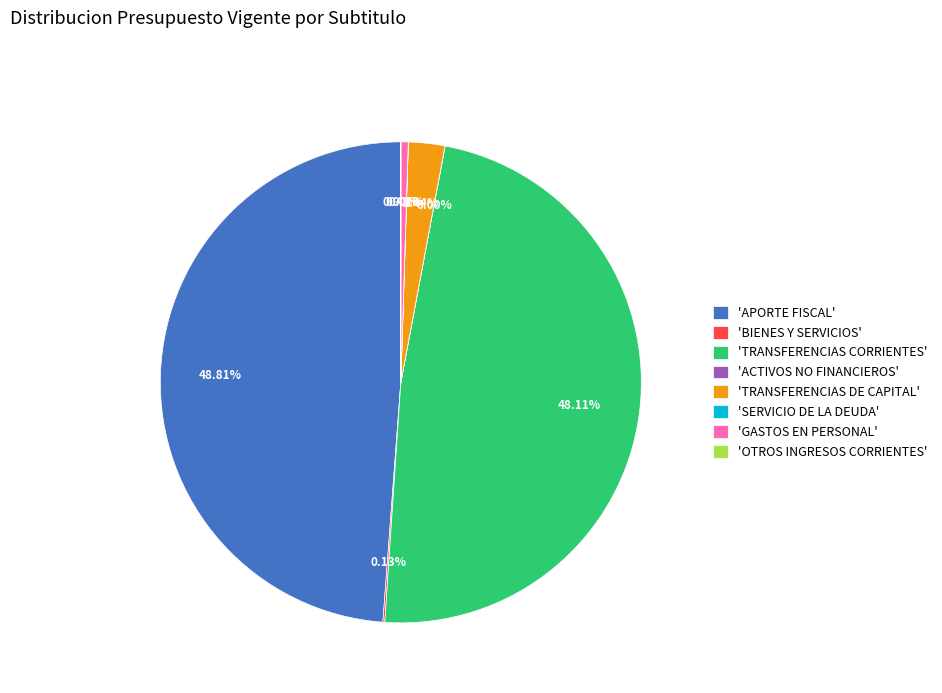

Does 'TRANSFERENCIAS CORRIENTES' account for over 50% of the chart?

No